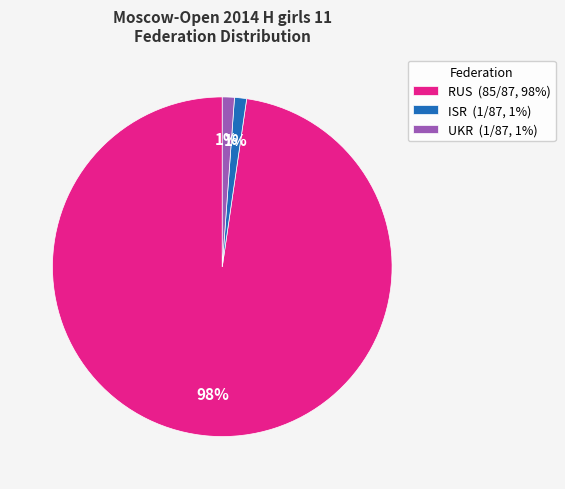

Combined, do ISR and RUS account for over 50%?

Yes